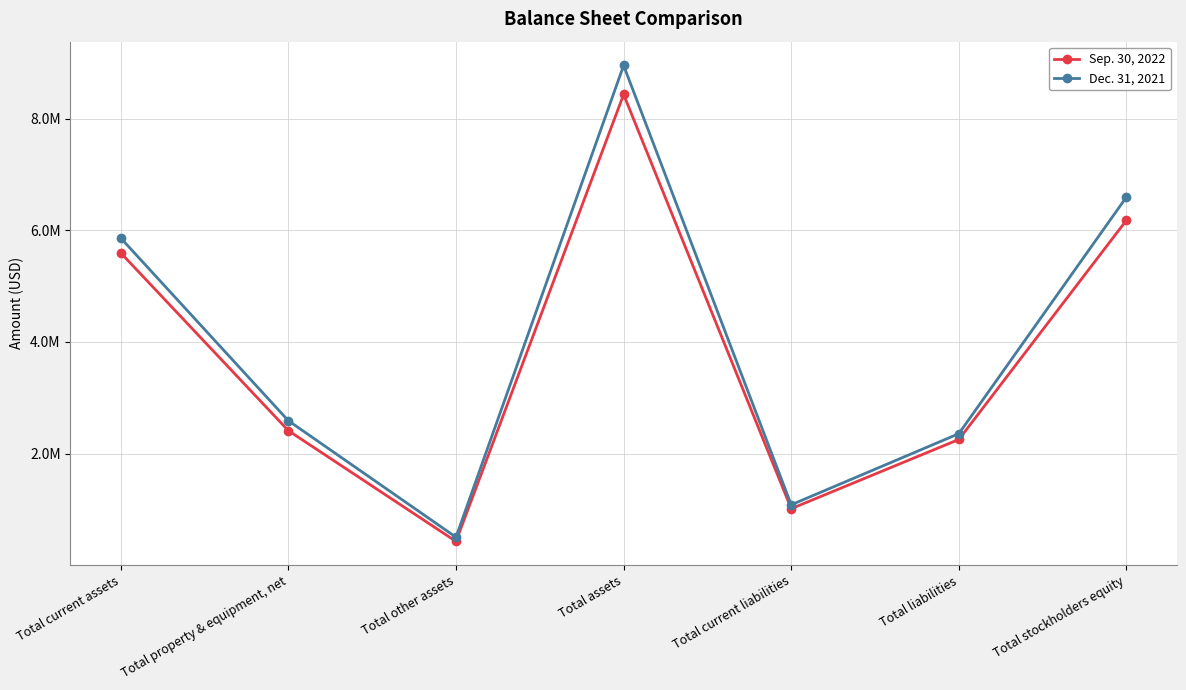

What are all the series names shown in the legend?

Sep. 30, 2022, Dec. 31, 2021